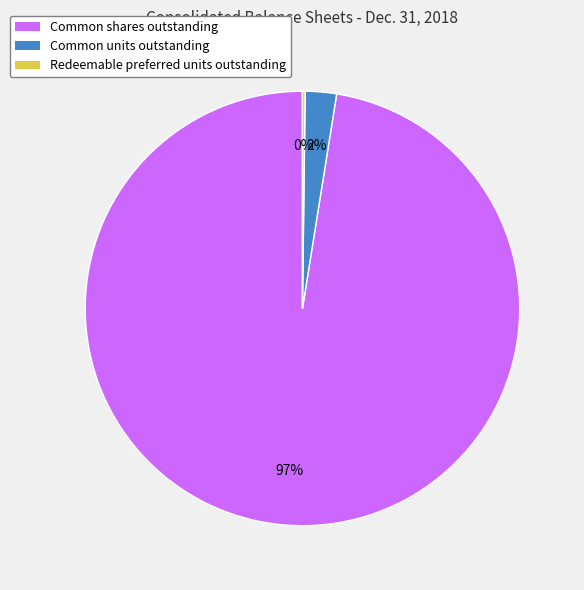

What percentage is the Common units outstanding slice, to the nearest percent?

2%